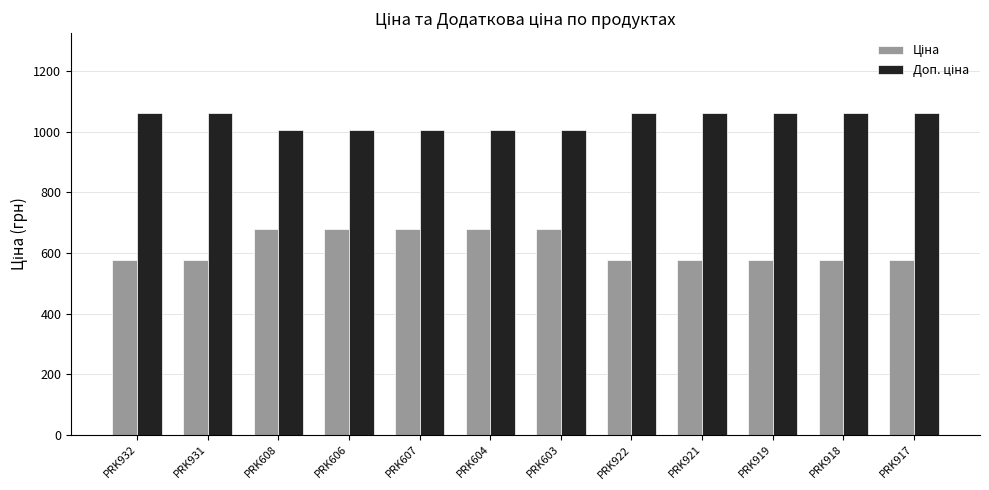

What is the smallest value displayed?

578.1